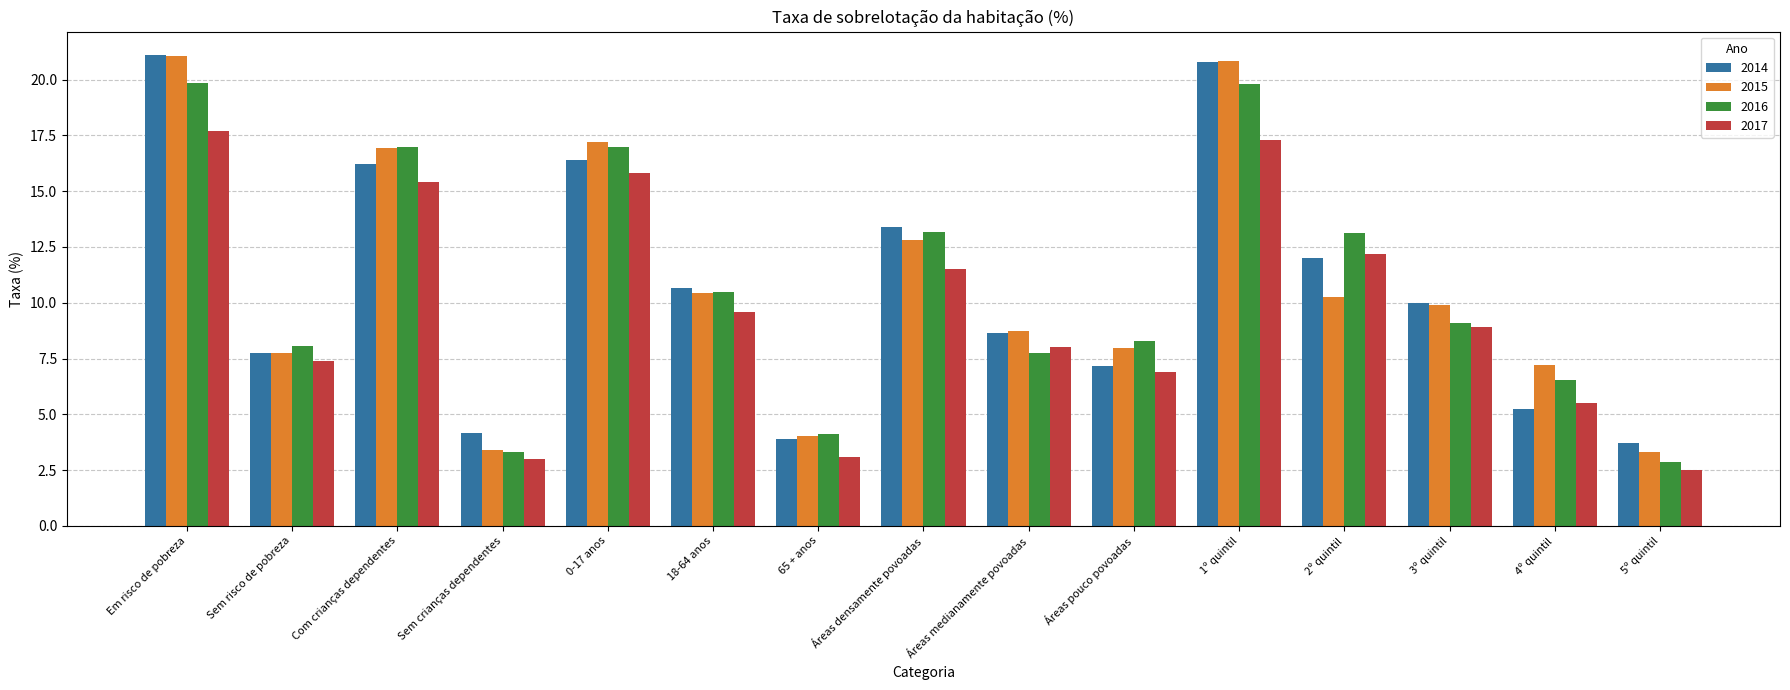

At how many categories does at least one series exceed 19?

2